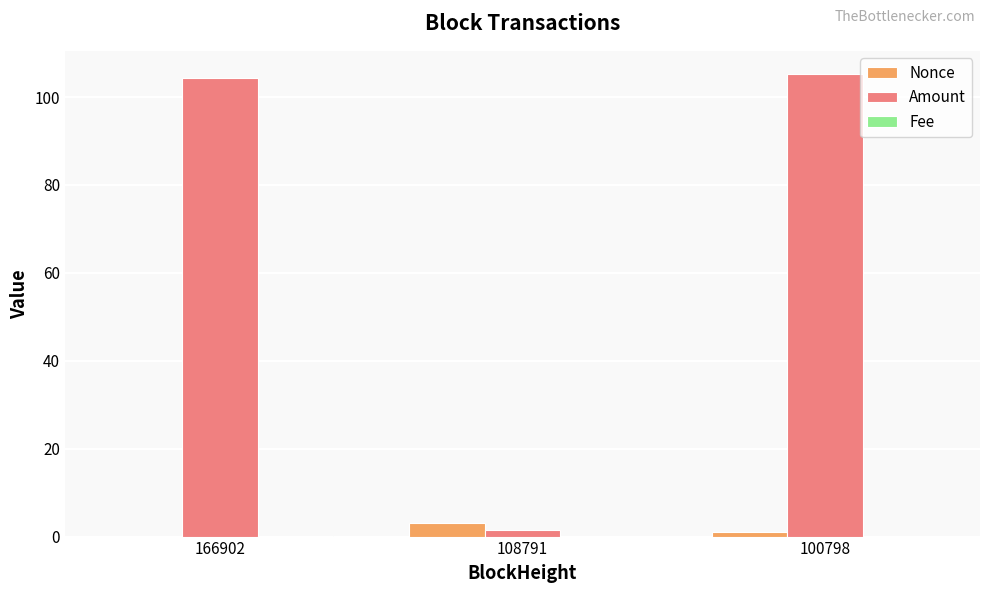

Are the bars grouped side by side (vs. stacked)?

Yes